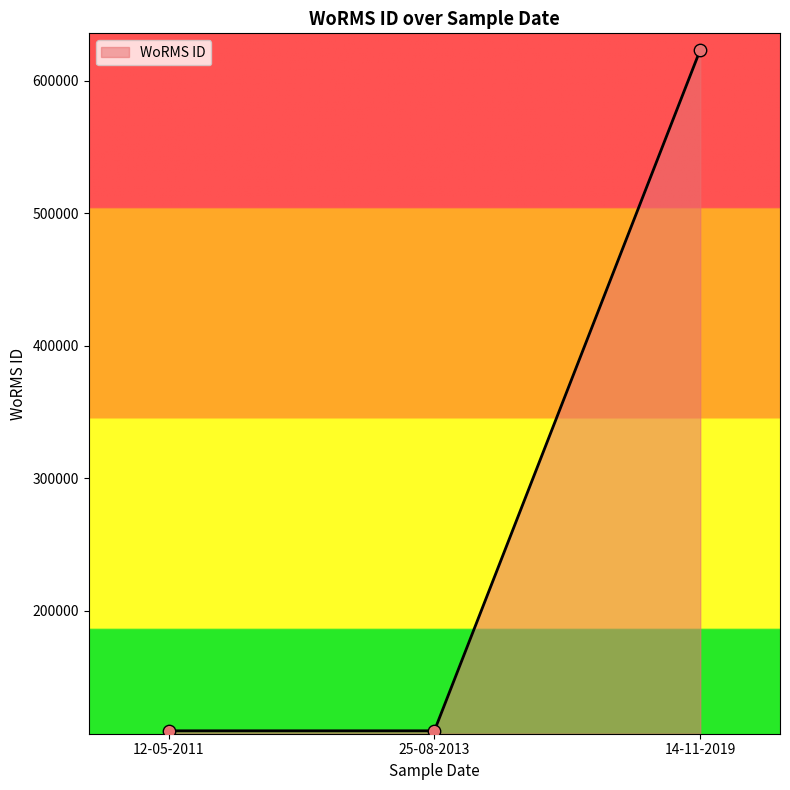

Approximately how many times larger is the value at 14-11-2019 compared to 12-05-2011?

5.7